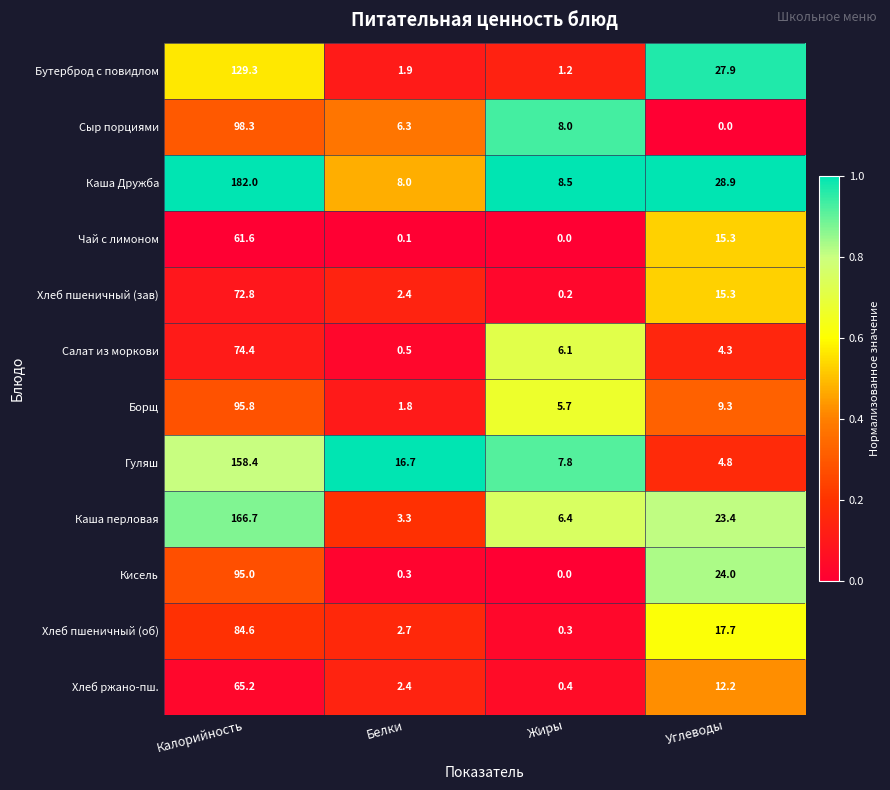

At which label does Борщ reach its peak?

Калорийность